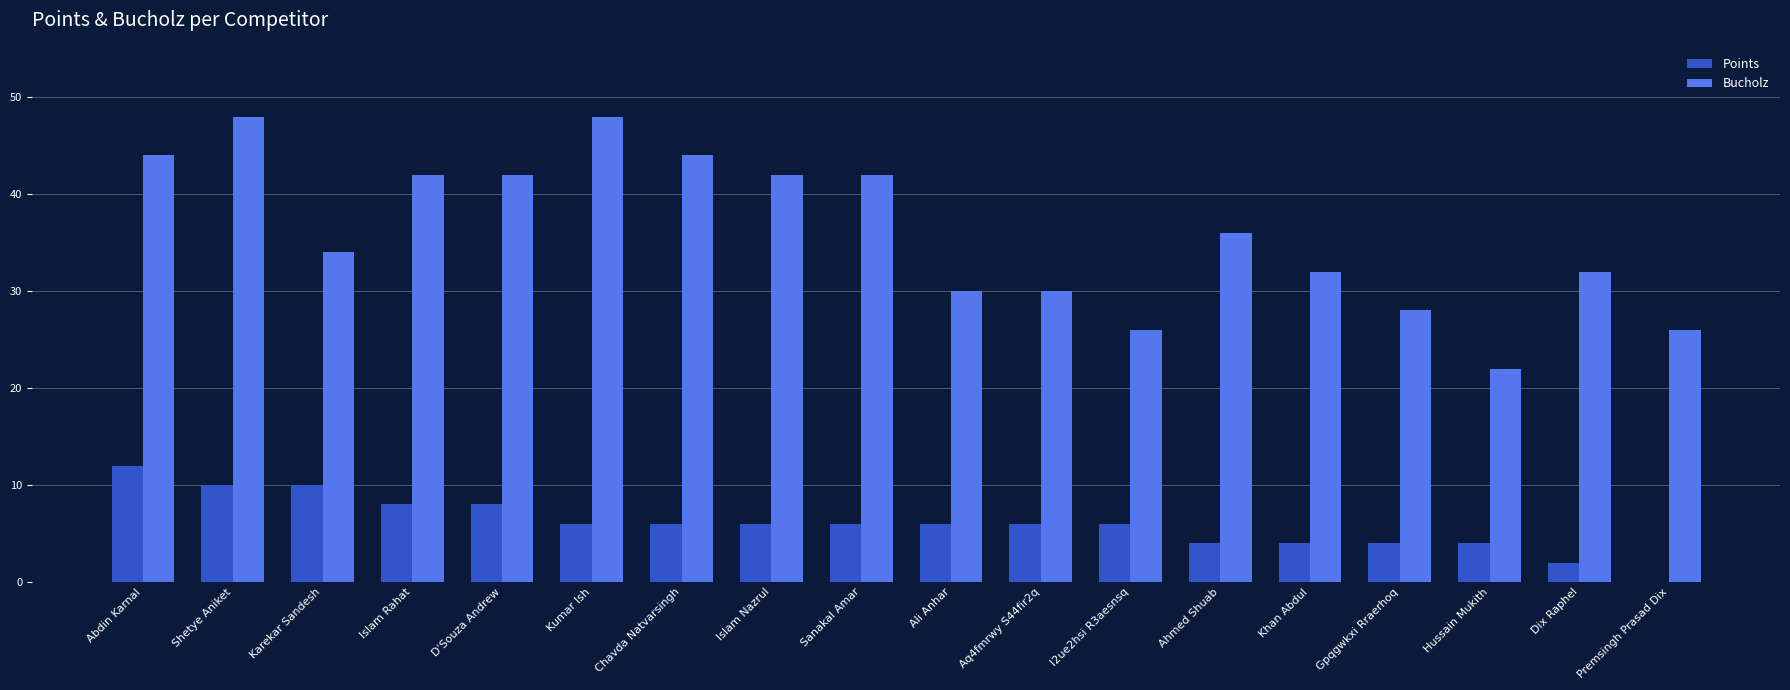

Between Khan Abdul and Premsingh Prasad Dix, which series saw the biggest shift?

Bucholz